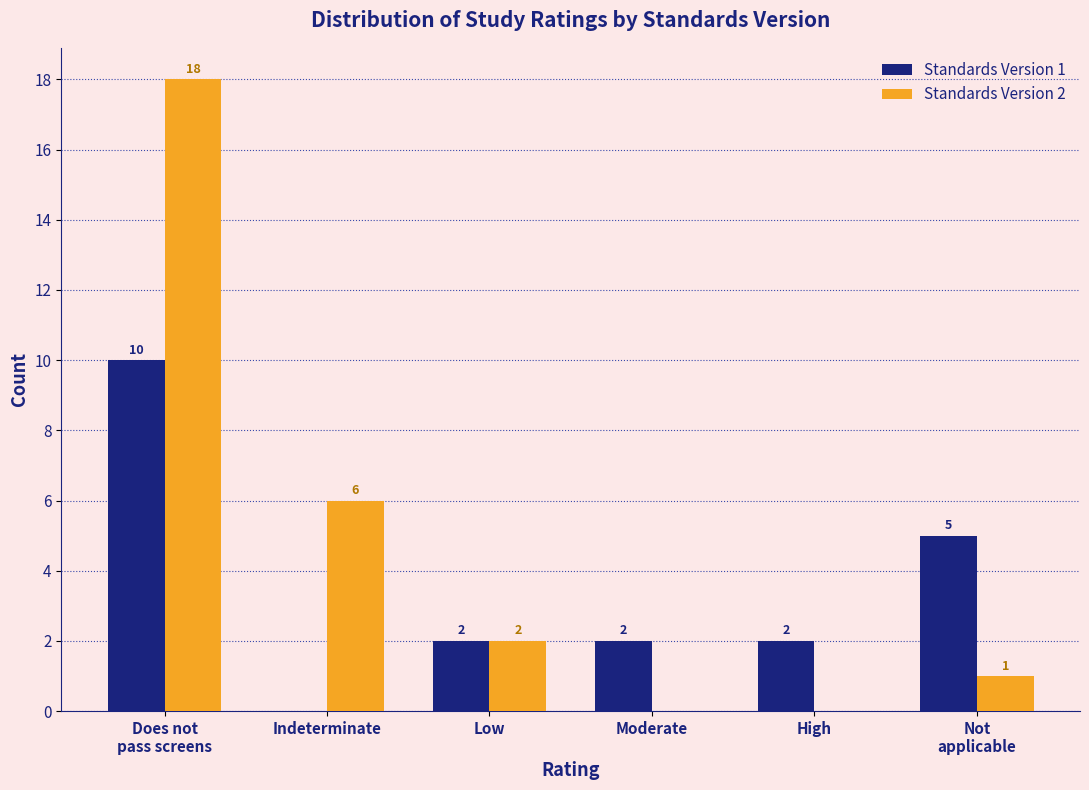

What is the maximum value shown in the chart?

18